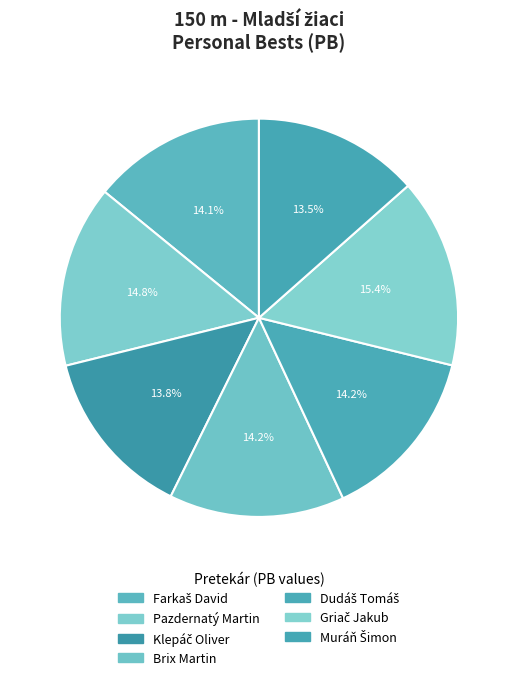

Is there a majority slice in this chart?

No